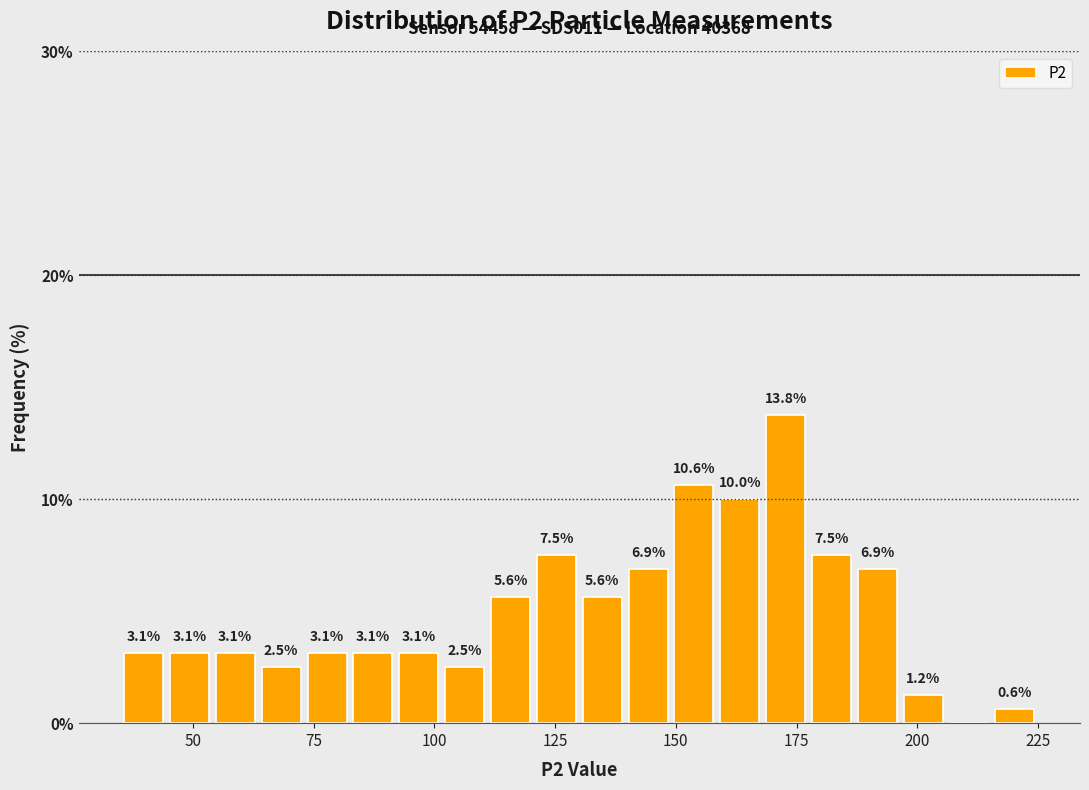

Read against the x-axis, roughly where is the centre of the tallest bar?

175